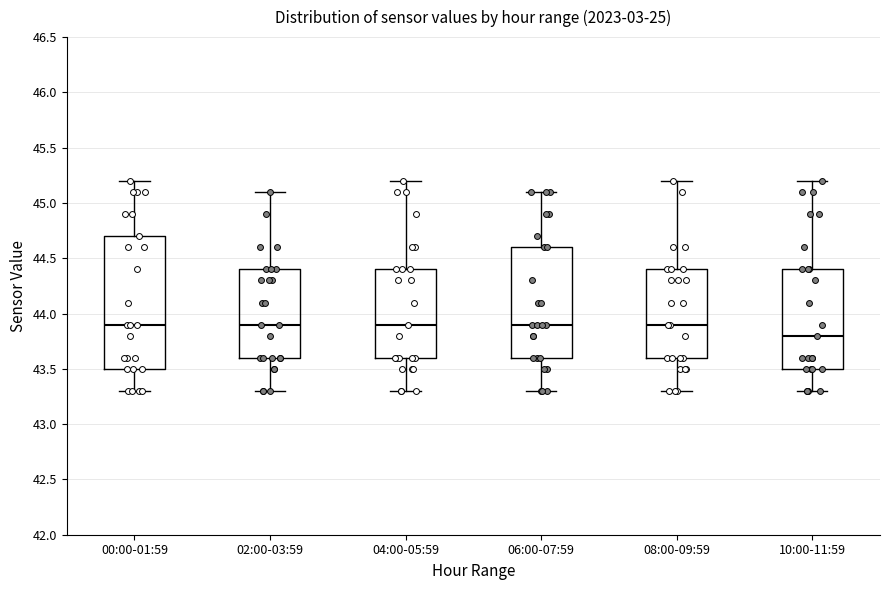

Where does the upper whisker of the box for 10:00-11:59 end on the y-axis? The values are not printed on the chart, so give them approximately, as read against the axis.

45.2